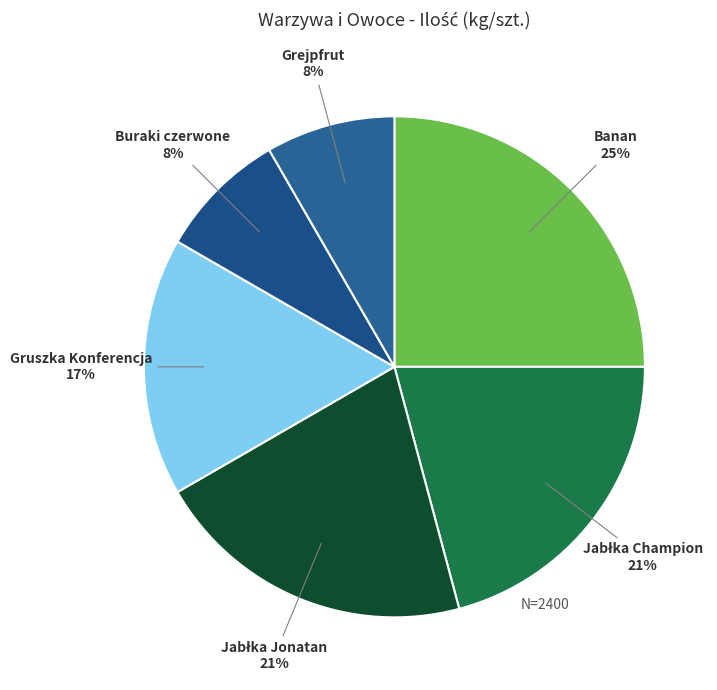

Which slice is the largest?

Banan